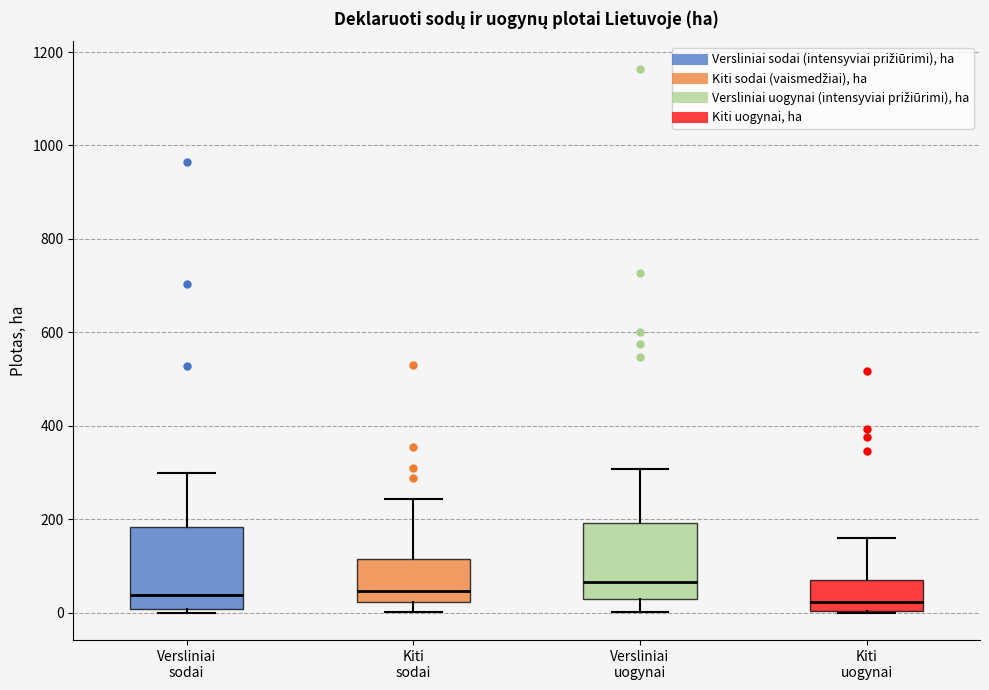

Which box has the highest median line?

Versliniai uogynai